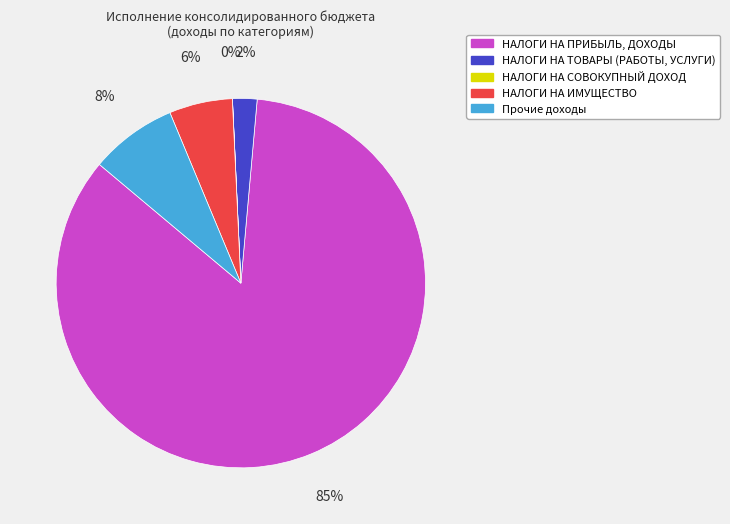

Which slice represents more than half of the pie?

НАЛОГИ НА ПРИБЫЛЬ, ДОХОДЫ